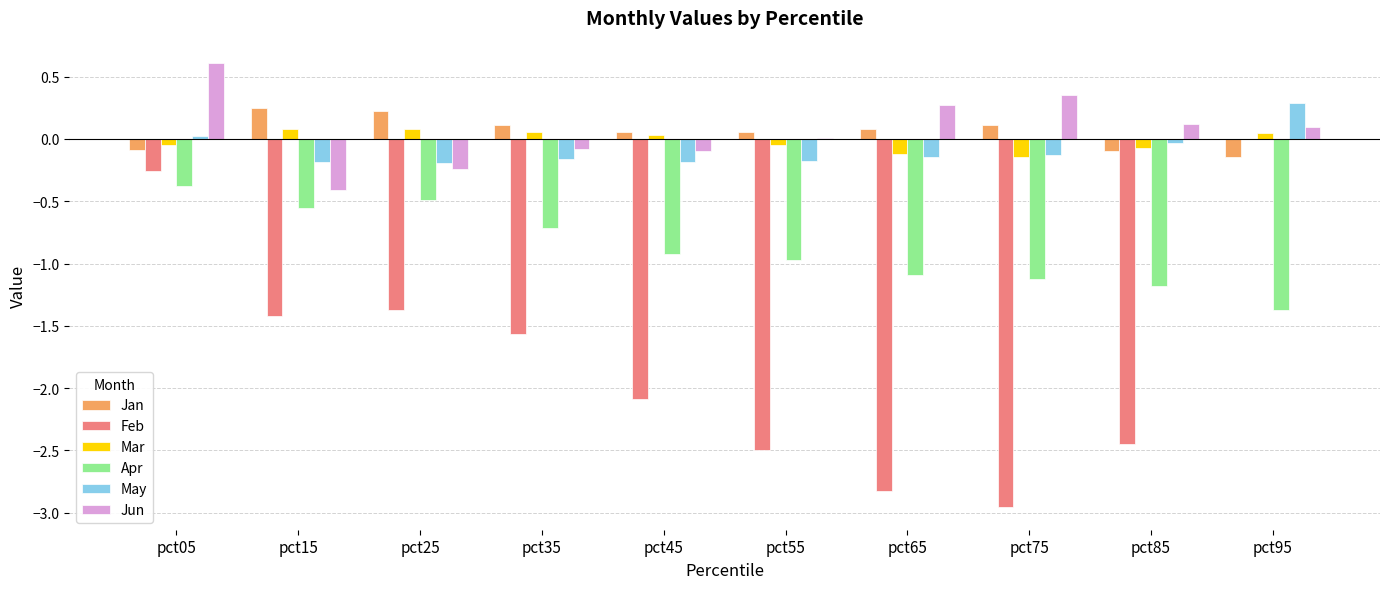

At which category does the chart reach its peak across all series?

pct05